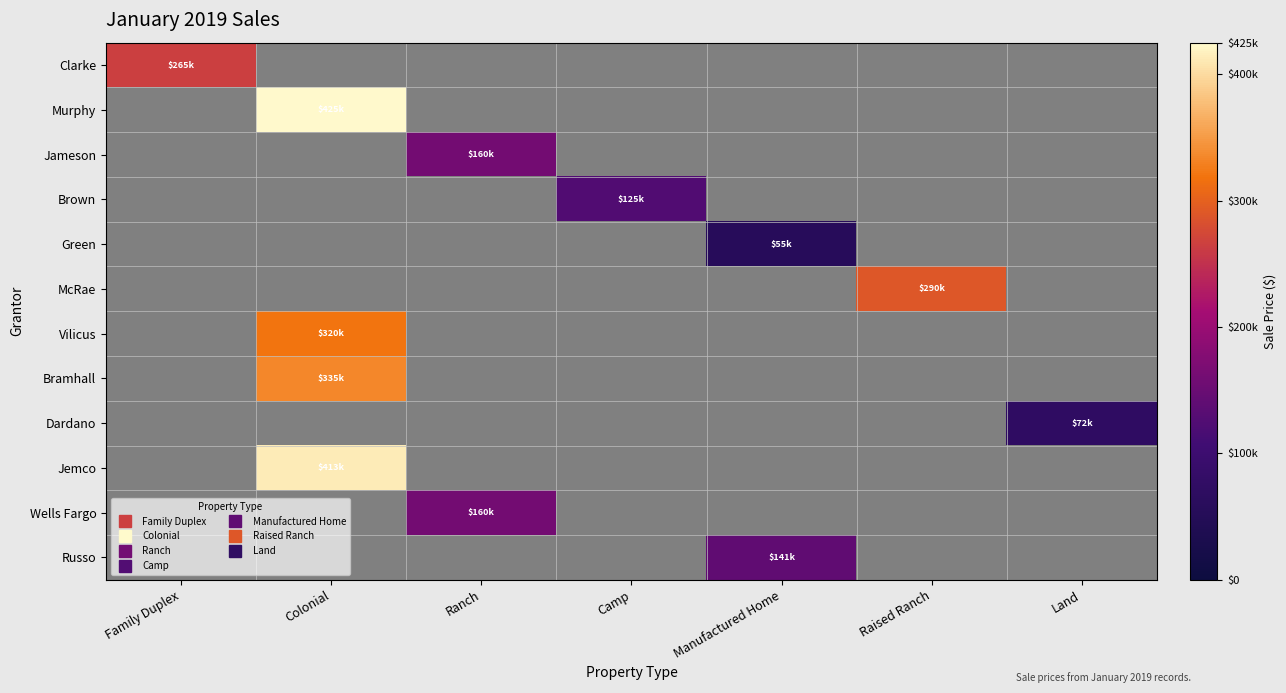

Which label corresponds to the largest value in the chart?

Colonial